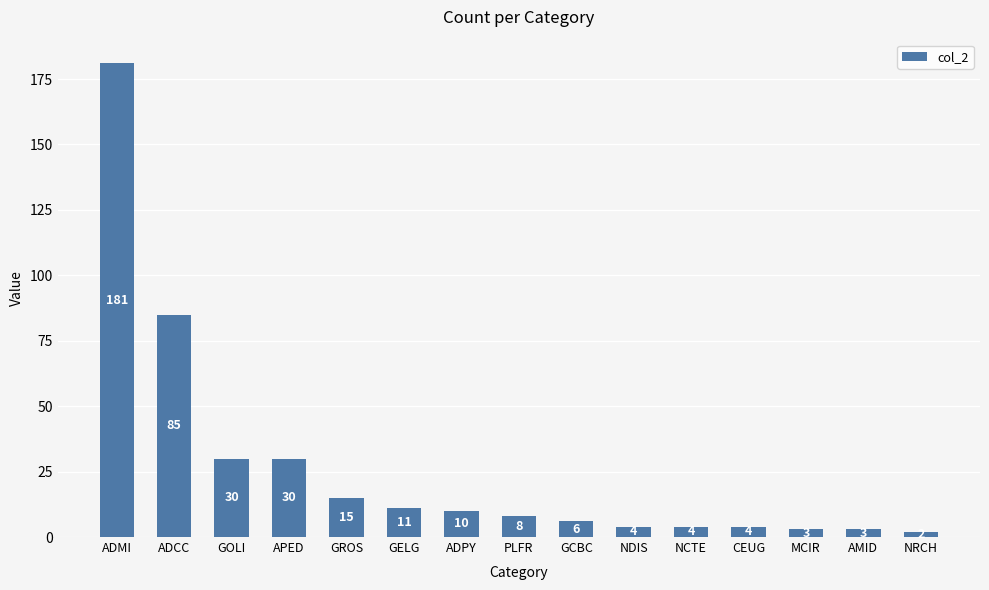

What is the approximate value at GCBC, to the nearest 10?

10